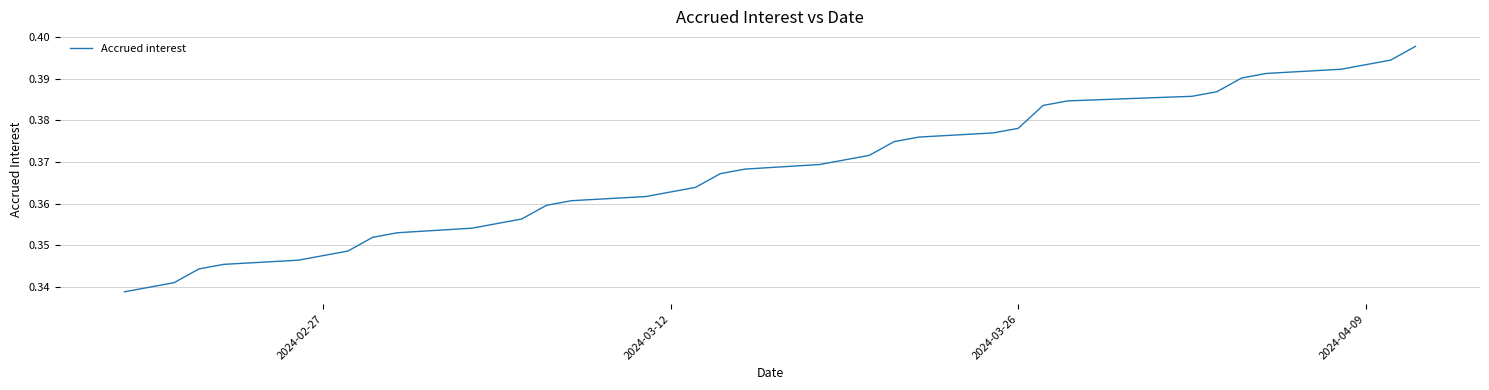

At which label is the value closest to 0?

2024-02-27